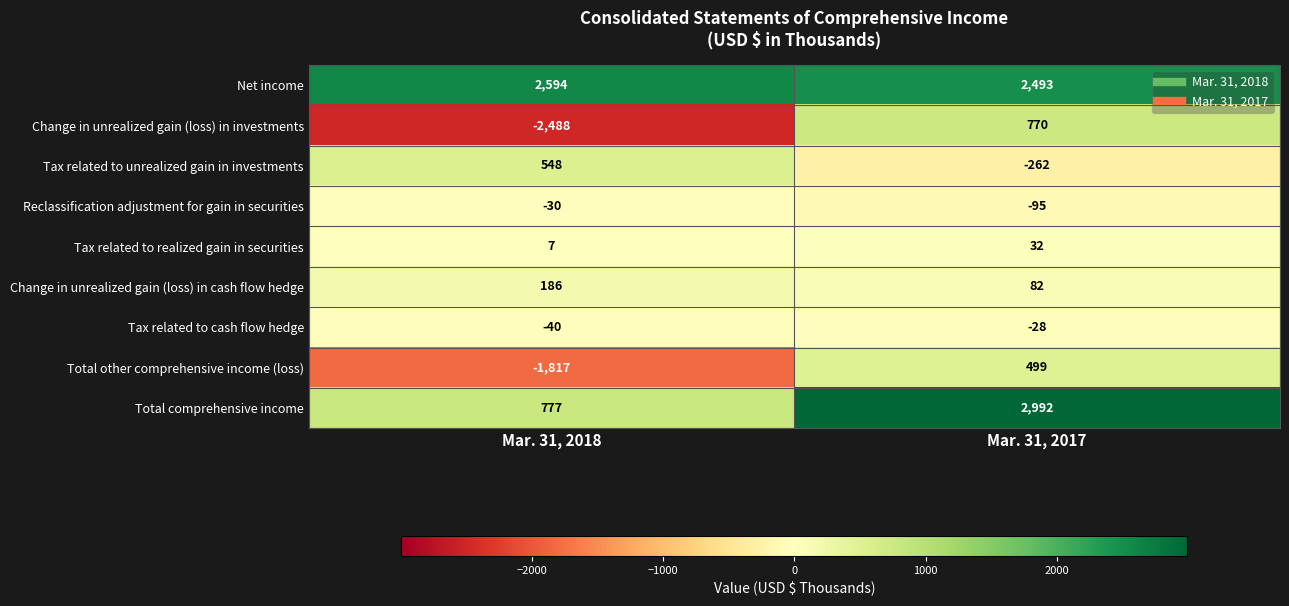

Which series has the largest total across all categories?

Net income